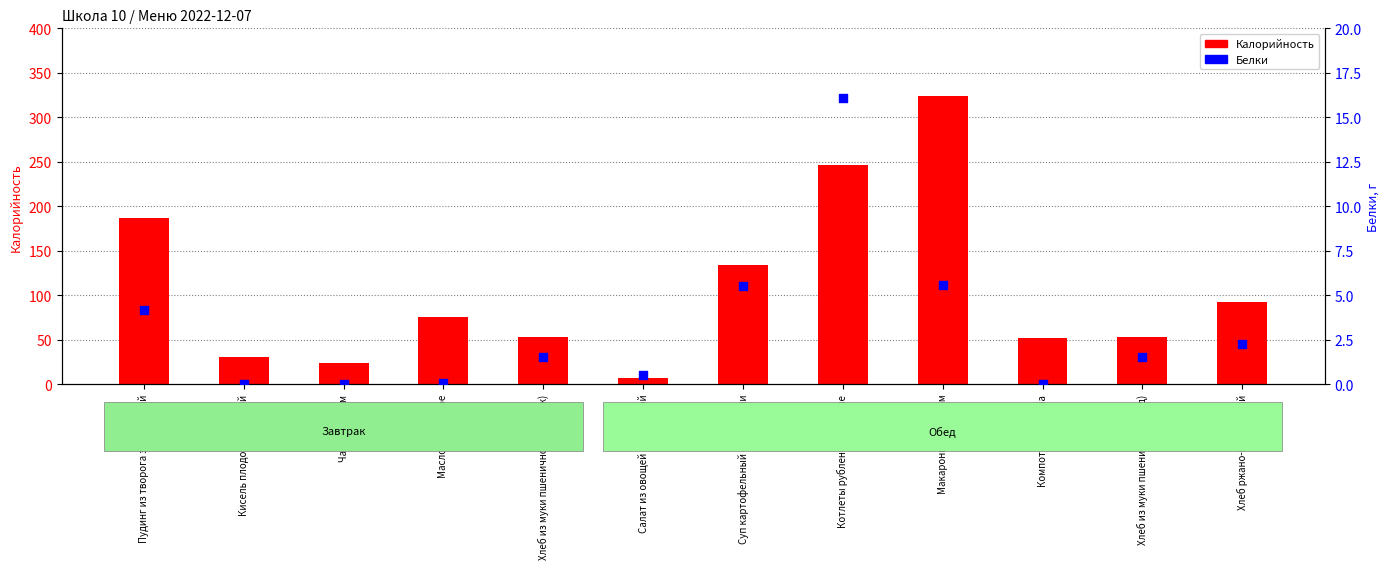

At how many categories does at least one series exceed 313?

1